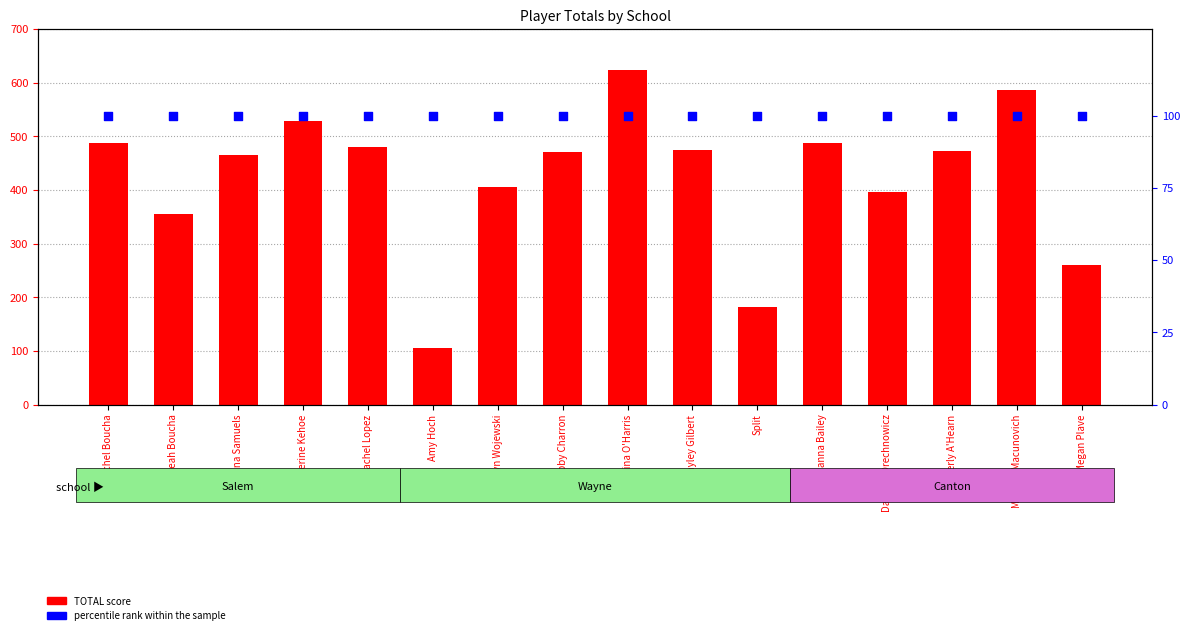

Which series contains the lowest Y value?

percentile rank within the sample